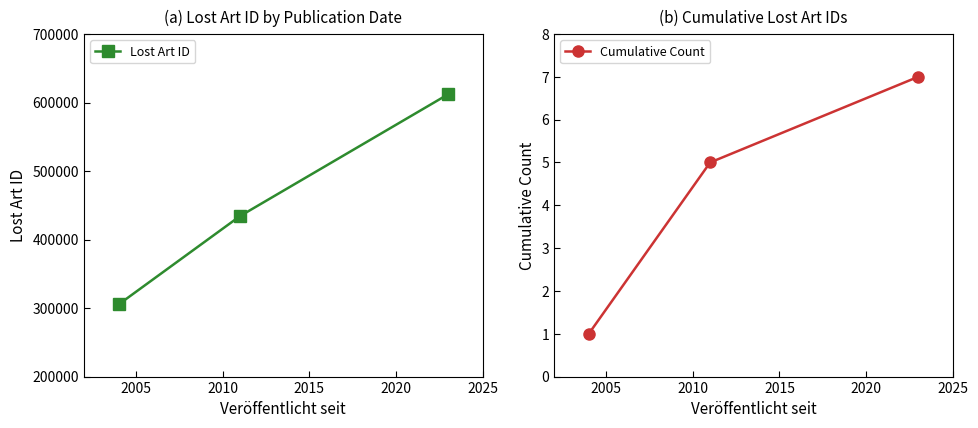

What is the value of the Lost Art ID point at the 1st from the left?

305245.0